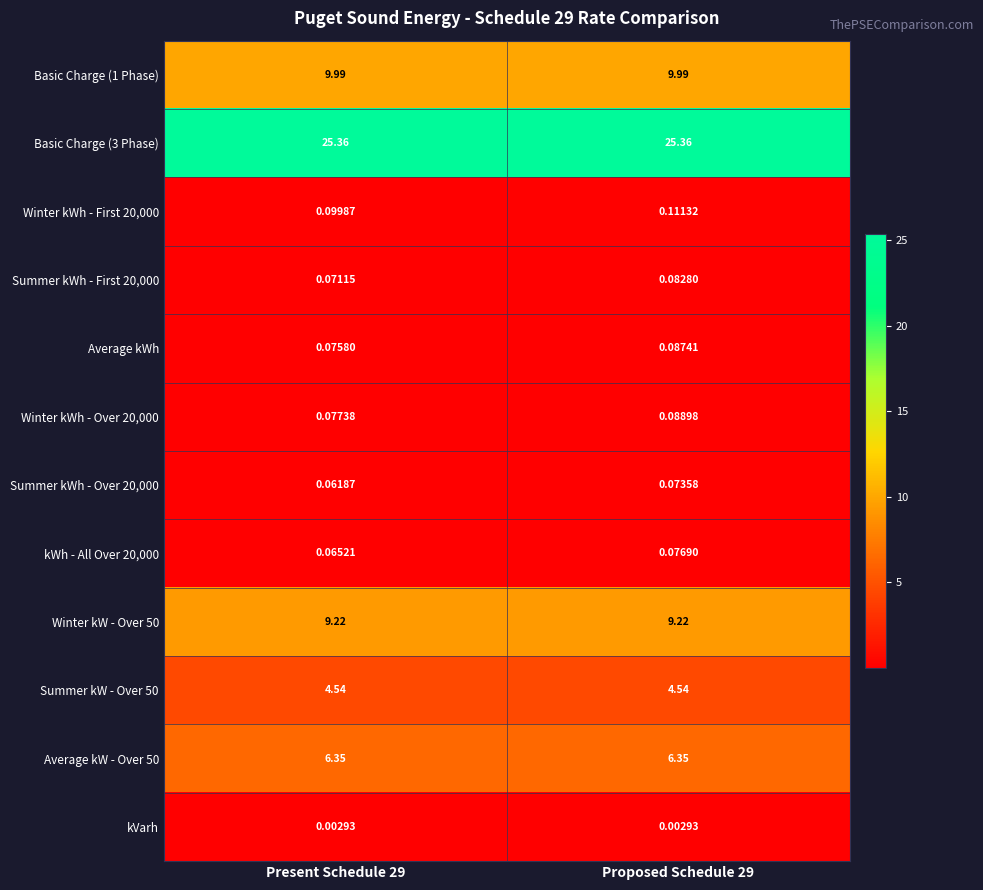

Is the value of Summer kWh - First 20,000 at Proposed Schedule 29 greater than the value of Summer kWh - Over 20,000 at Present Schedule 29?

Yes